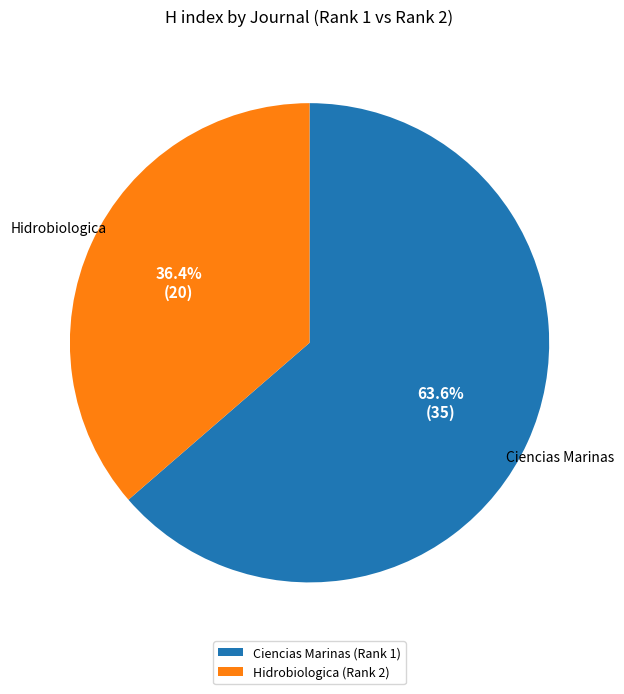

Is there a majority slice in this chart?

Yes